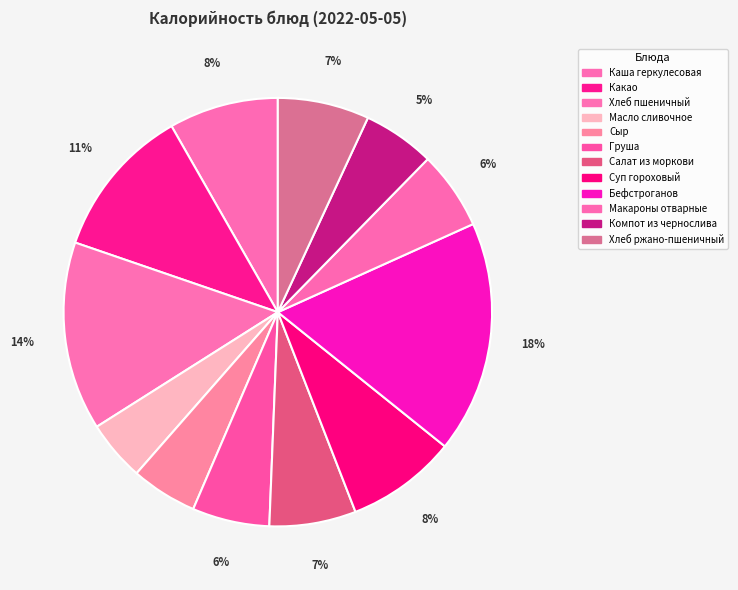

Count the number of slices in the pie.

12